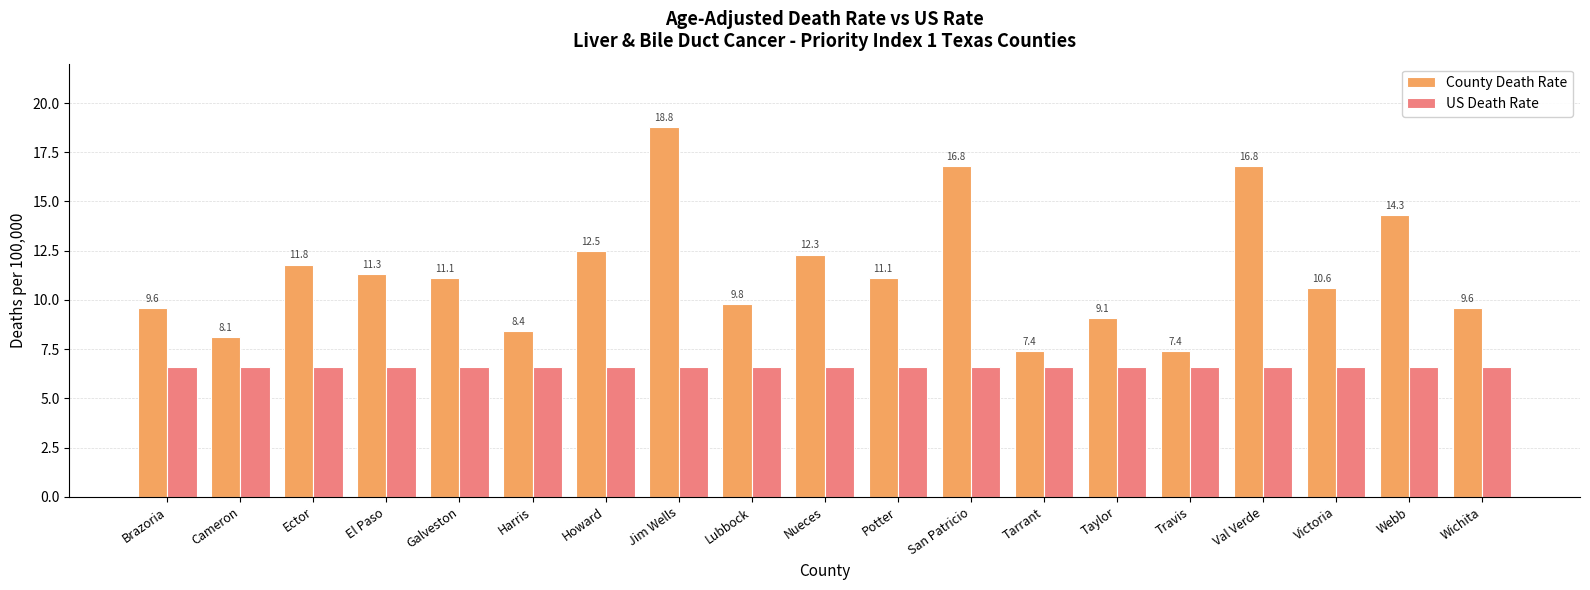

What are all the series names shown in the legend?

County Death Rate, US Death Rate